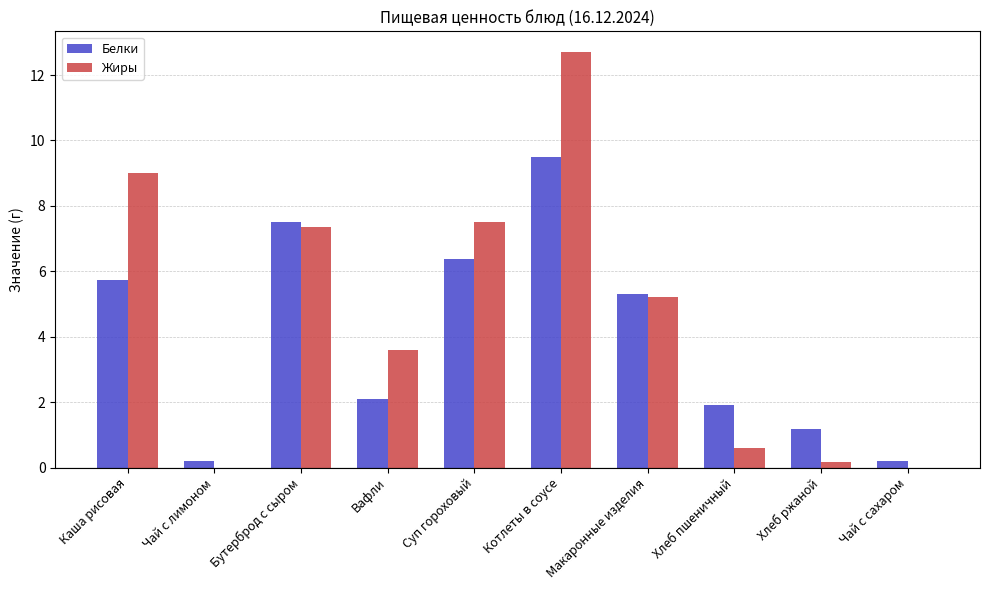

Between Бутерброд с сыром and Хлеб пшеничный, which series saw the biggest shift?

Жиры